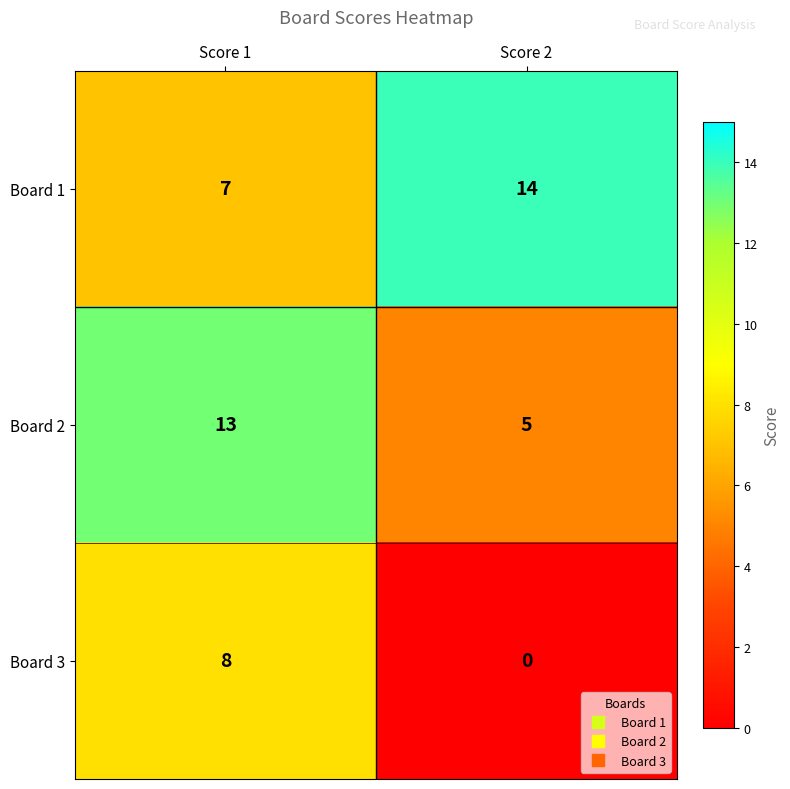

Read the Board 2 value at Score 1.

13